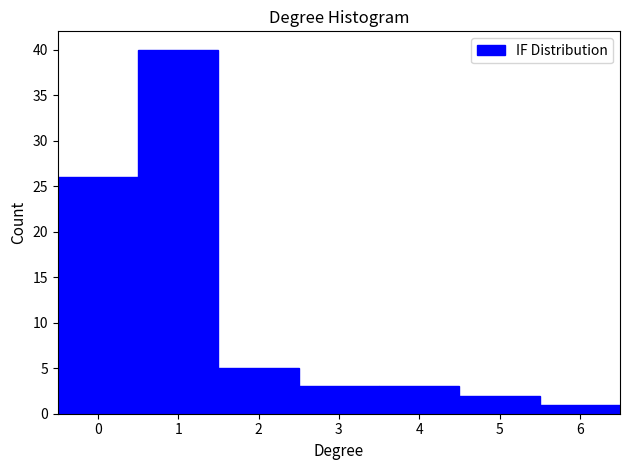

Over which range of the x-axis is the bar tallest?

0.5 to 1.5